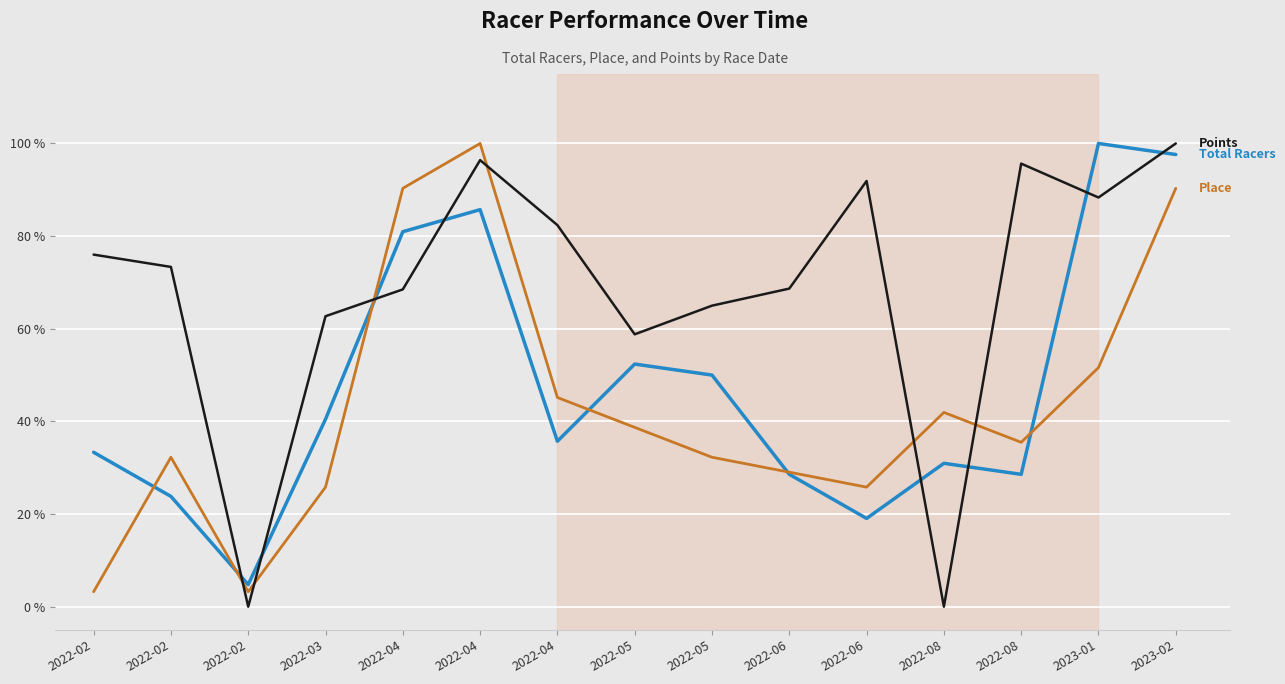

What is the label of the 3rd point from the right?

2022-08